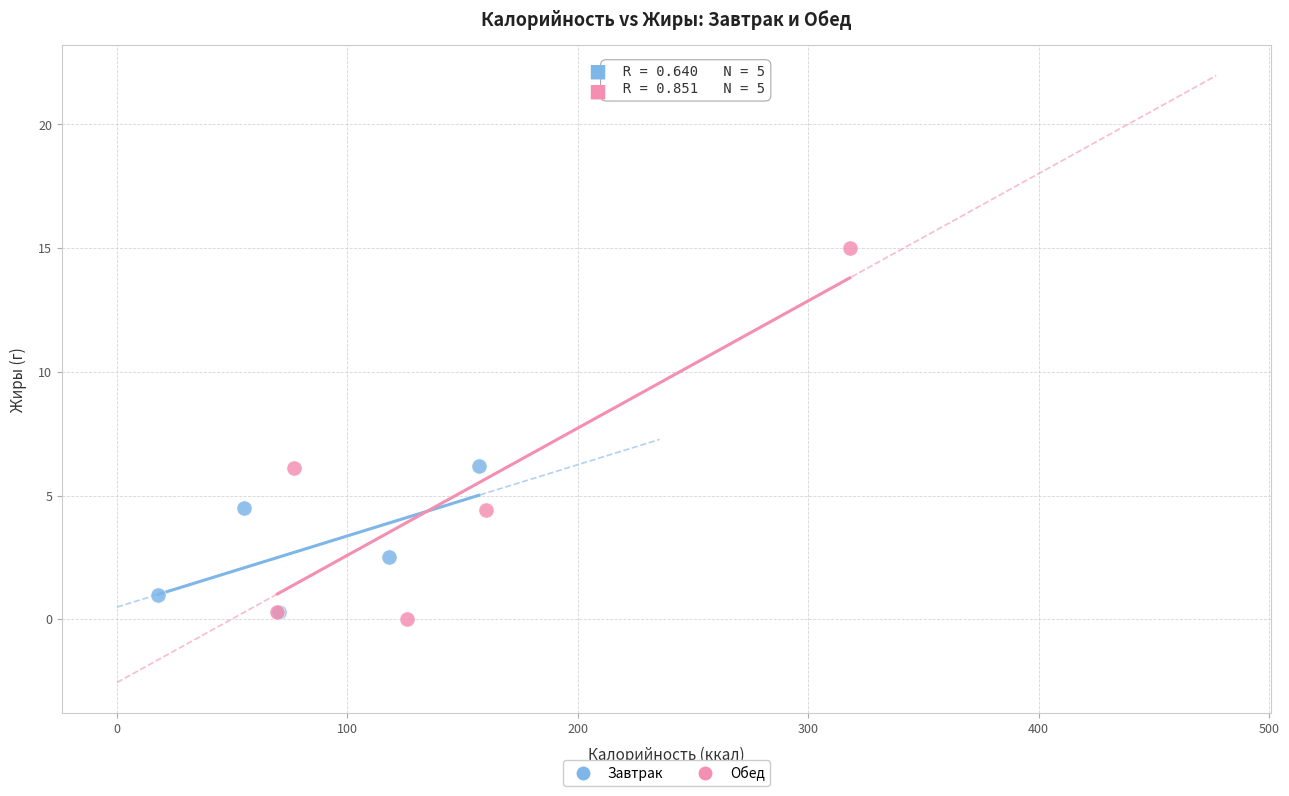

Which series contains the highest Y value?

Обед